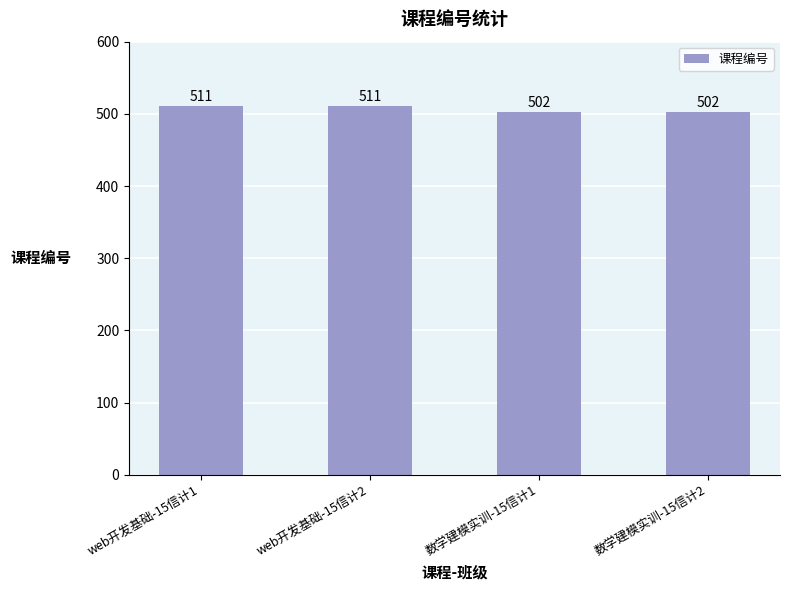

What is the approximate value at web开发基础-15信计1?

511